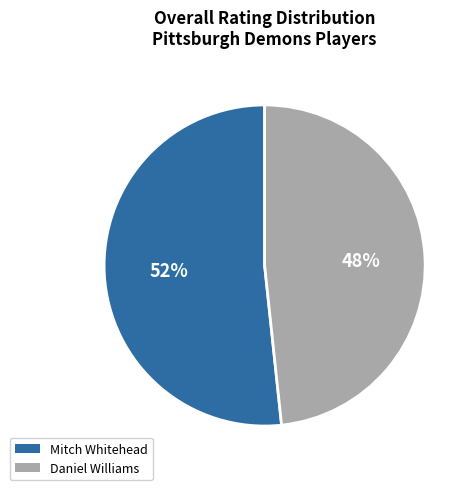

To the nearest percent, what is the combined percentage of Mitch Whitehead and Daniel Williams?

100%